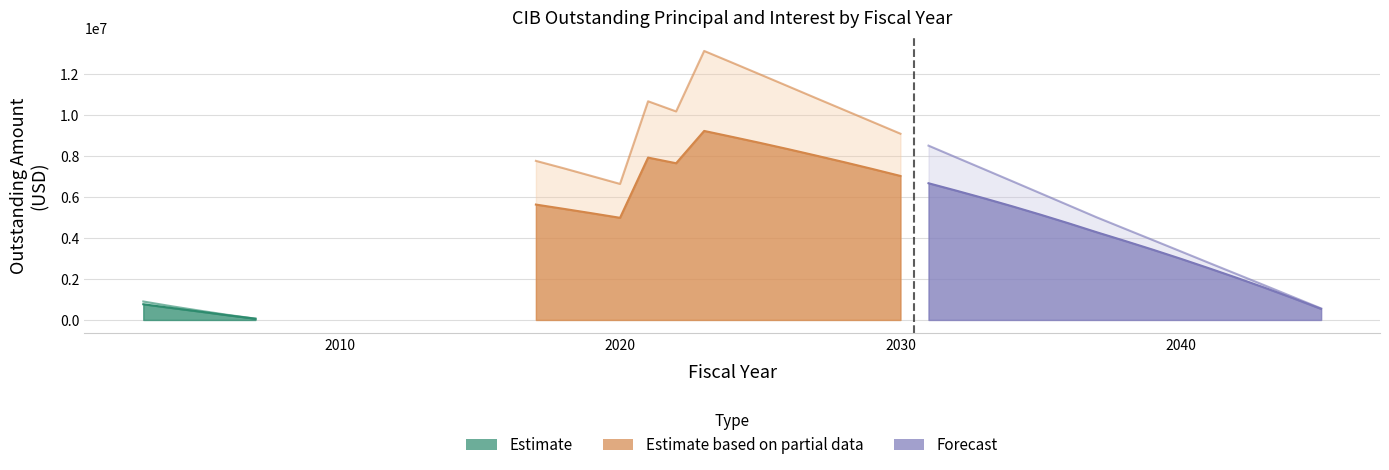

What is the sum of all CIBInterestOutstanding values?

47552867.9